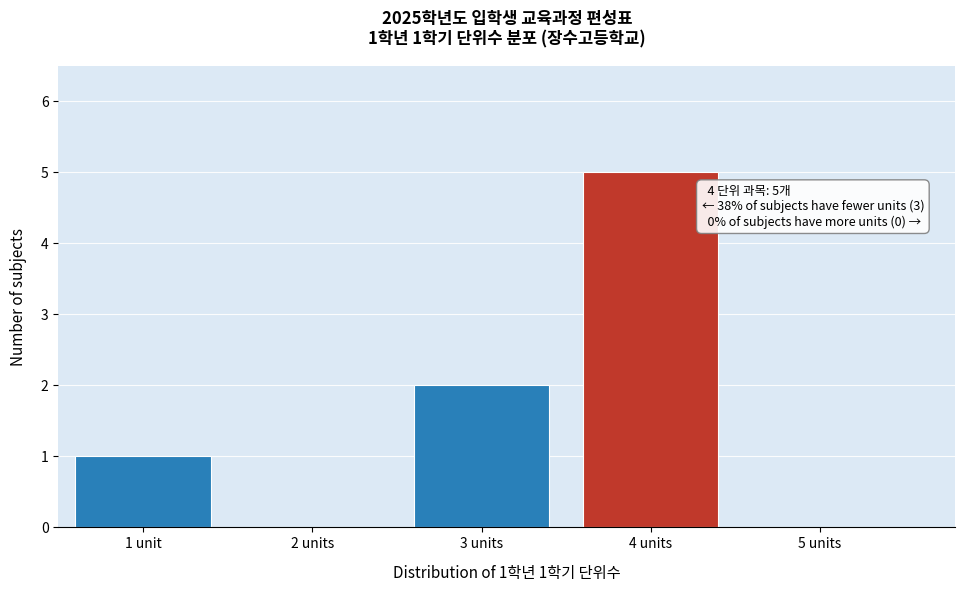

Reading left to right, what are all the values shown in this chart?

1 unit=1	2 units=0	3 units=2	4 units=5	5 units=0